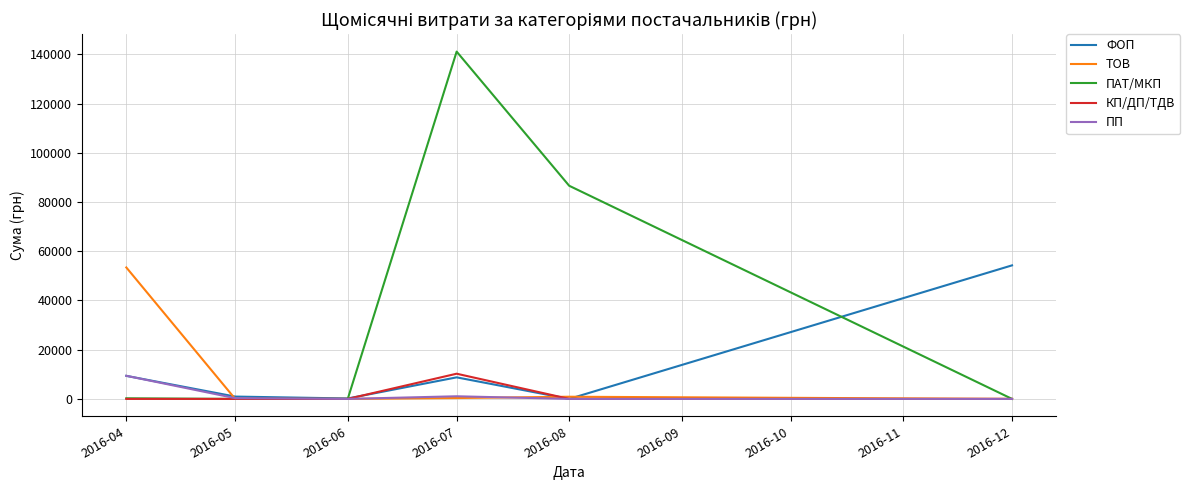

What is the maximum value for ТОВ?

53399.3